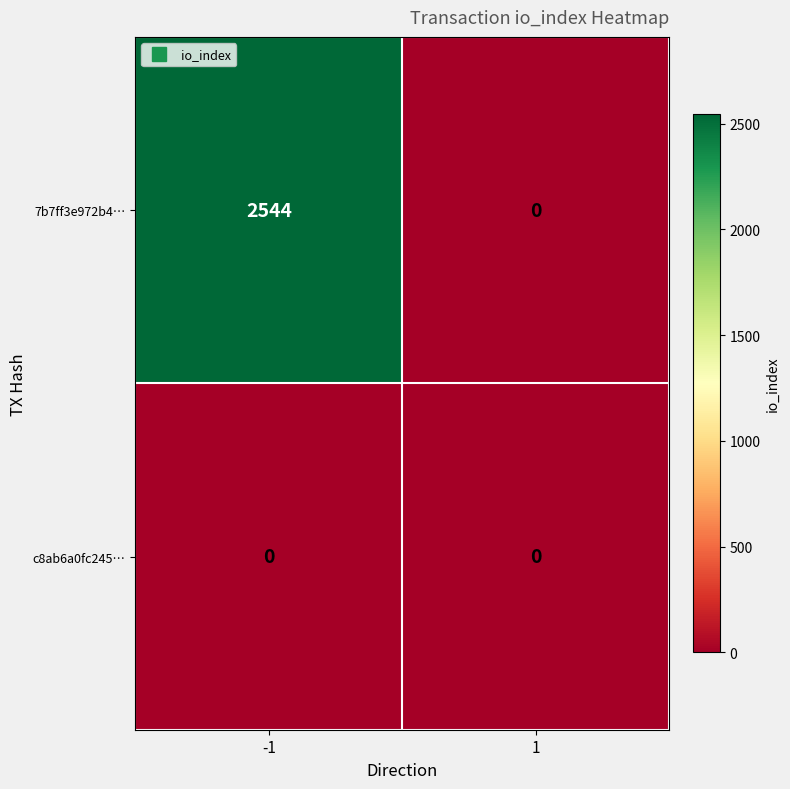

Which series has the widest spread of values?

7b7ff3e972b4…